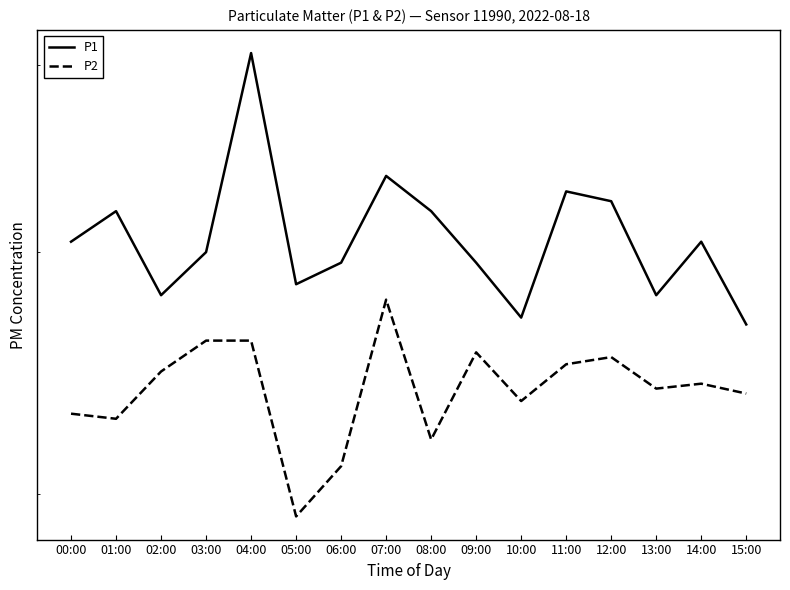

What is the approximate value of P2 at 03:00?

3.6